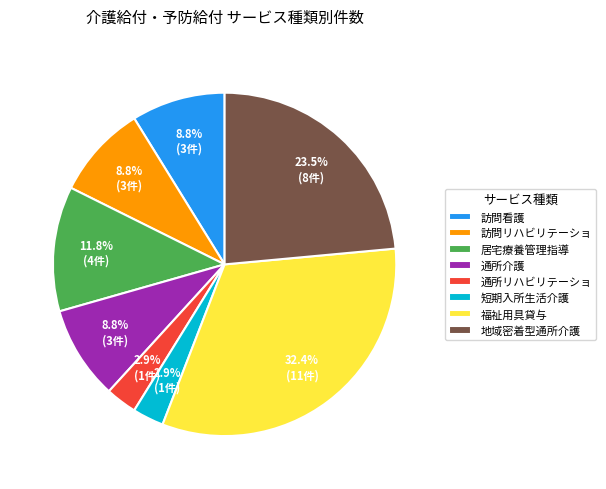

What portion of the pie excludes 通所介護?

91.2%